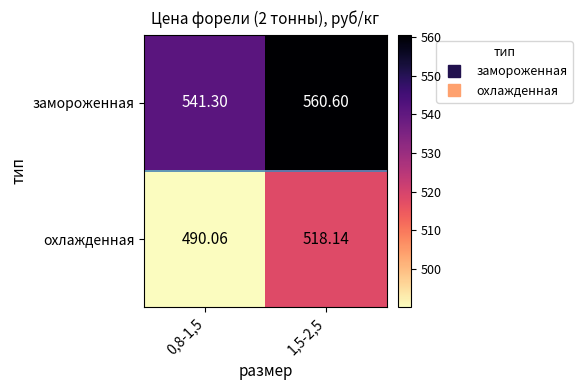

At which category does the chart reach its minimum across all series?

0,8-1,5